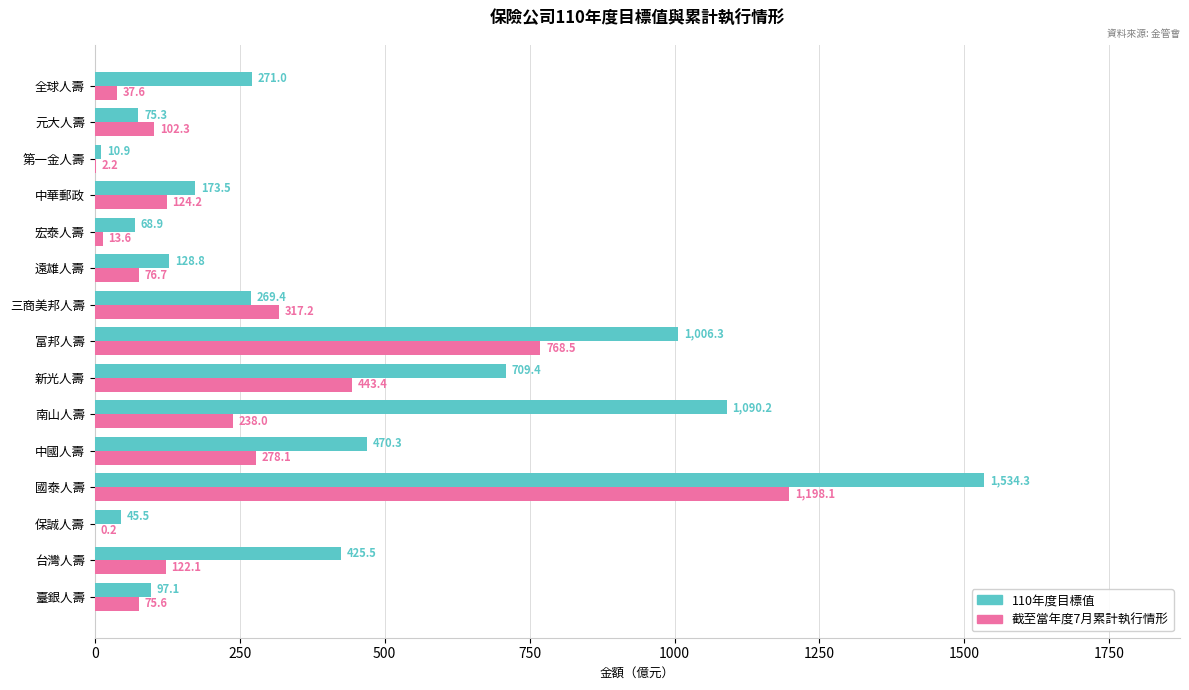

What is the sum of the 110年度目標值 values at 第一金人壽 and 國泰人壽?

1545.2